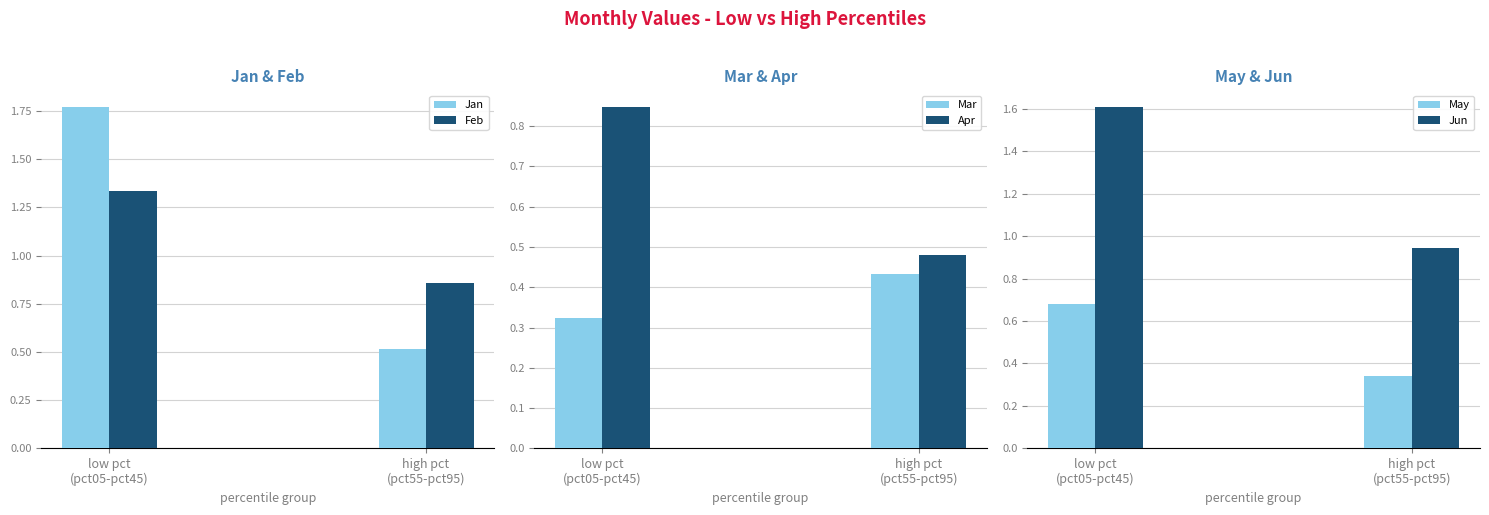

Which series has the largest range (max minus min)?

Jan